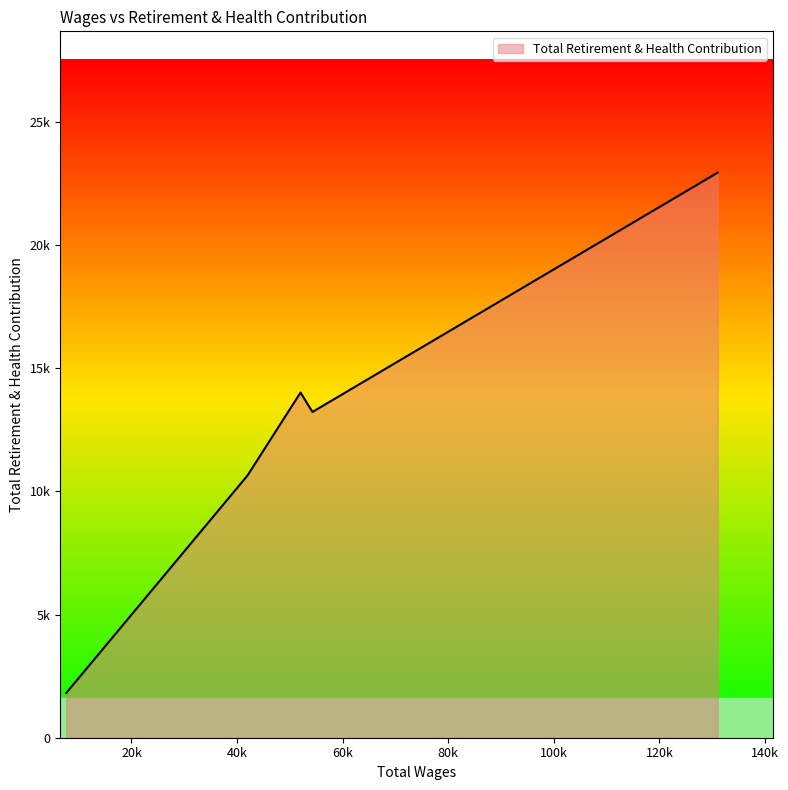

Does the chart display data point markers on the line(s)?

No